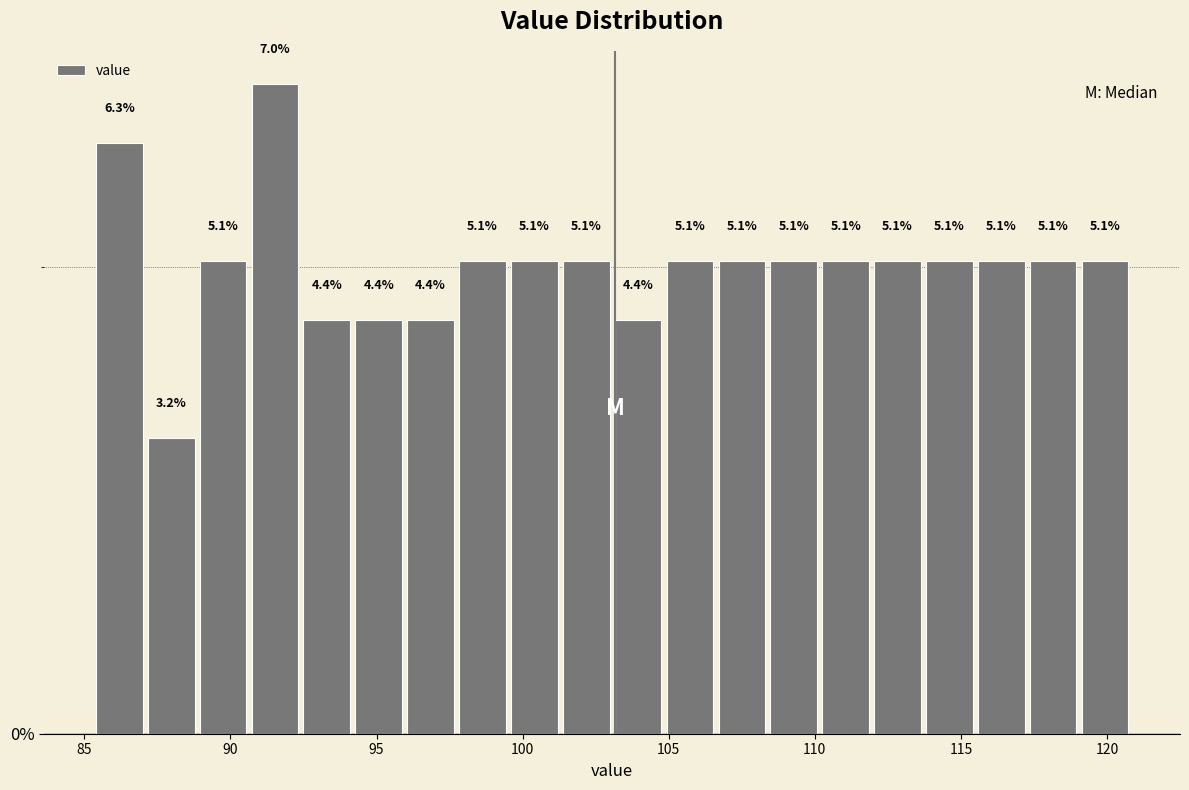

Around what value on the x-axis is the tallest bar? Give the approximate position of its centre, as read against the axis.

91.5